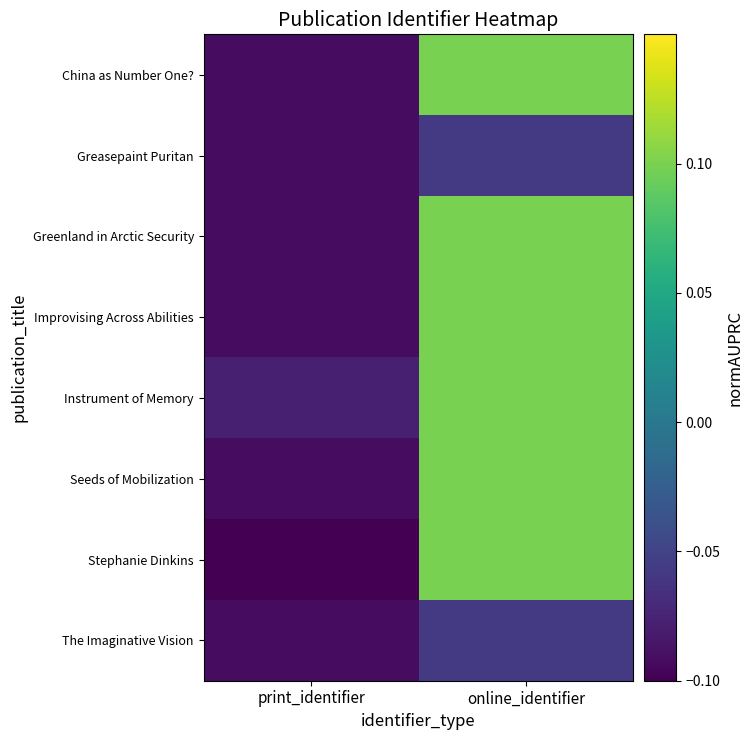

Reading right to left, transcribe all the data shown in this chart.

China as Number One?: online_identifier=0.1	print_identifier=-0.1
Greasepaint Puritan: online_identifier=-0.1	print_identifier=-0.1
Greenland in Arctic Security: online_identifier=0.1	print_identifier=-0.1
Improvising Across Abilities: online_identifier=0.1	print_identifier=-0.1
Instrument of Memory: online_identifier=0.1	print_identifier=-0.1
Seeds of Mobilization: online_identifier=0.1	print_identifier=-0.1
Stephanie Dinkins: online_identifier=0.1	print_identifier=-0.1
The Imaginative Vision: online_identifier=-0.1	print_identifier=-0.1